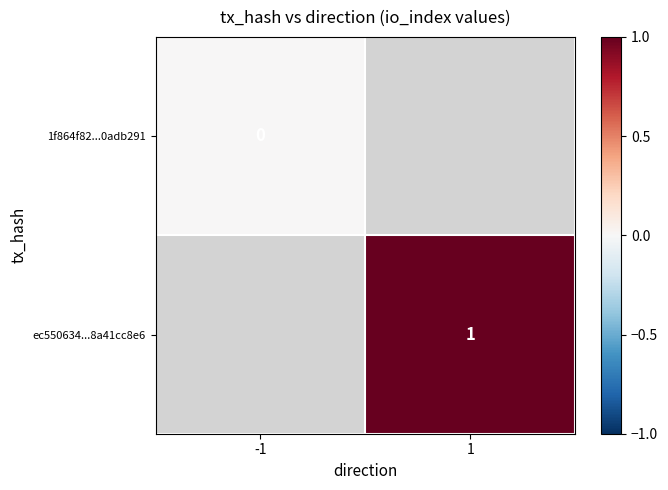

Is the value of 1f864f82...0adb291 at -1 greater than the value of ec550634...8a41cc8e6 at 1?

No